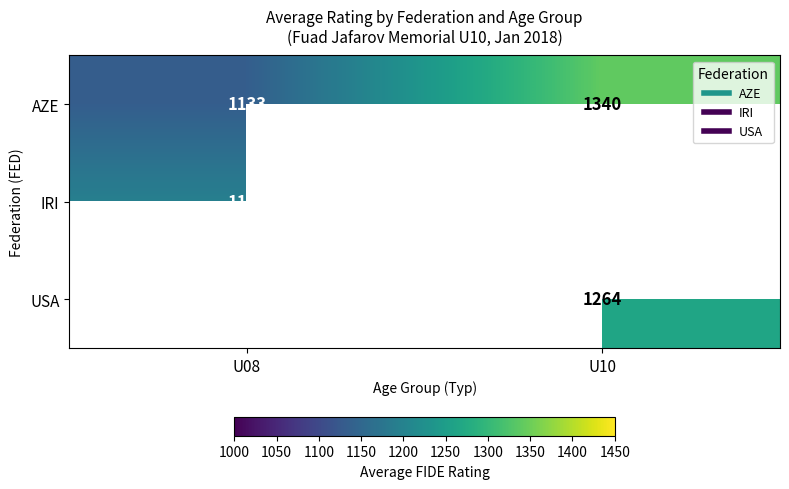

The value of IRI at U08 is 1835.4. True or false?

False